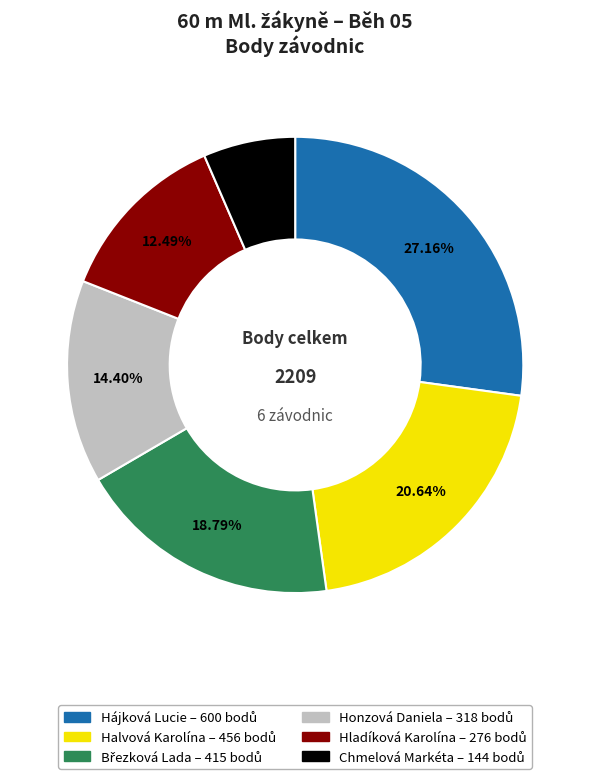

How much of the chart is everything except Hájková Lucie?

72.8%